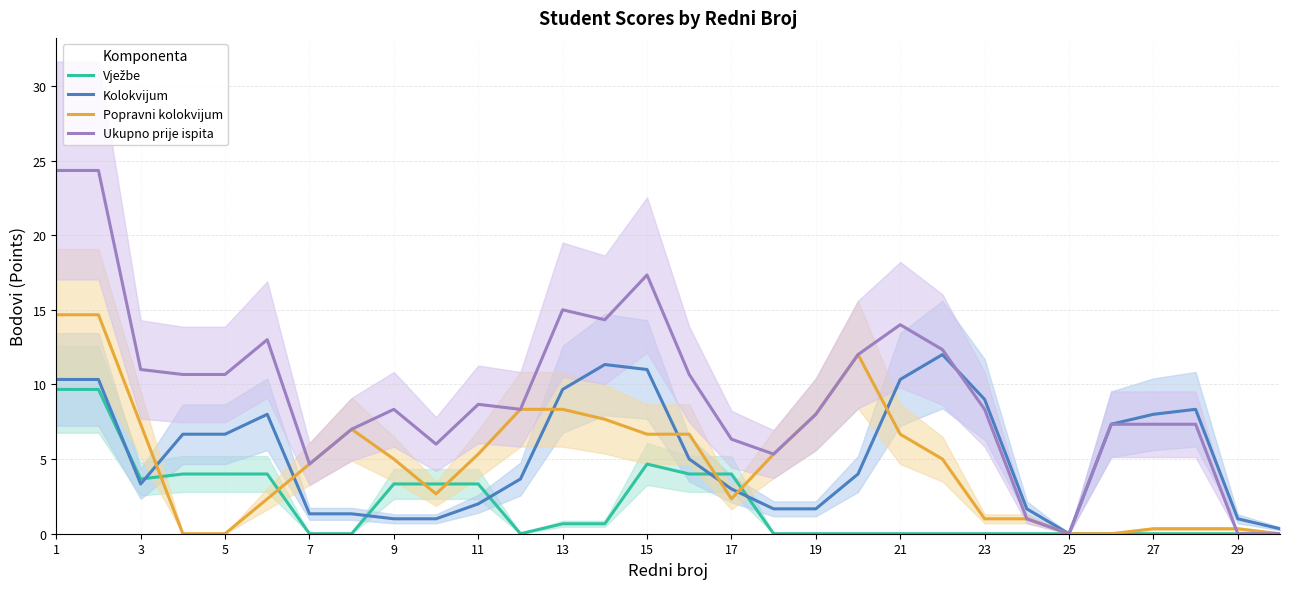

Is it true that Ukupno prije ispita equals 14.4 at 9?

False